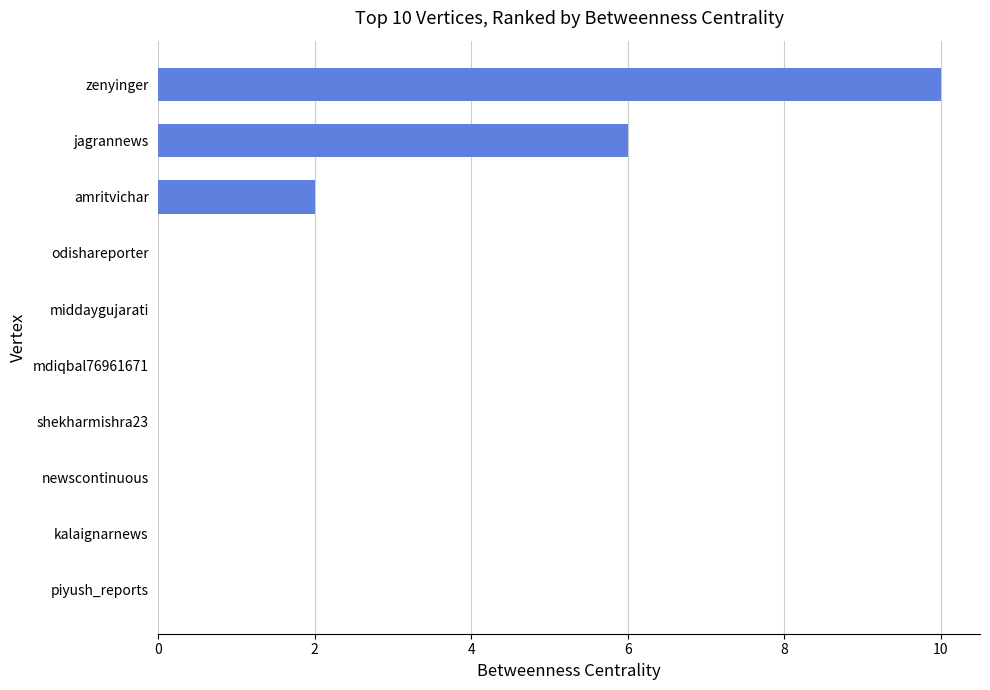

Reading bottom to top, transcribe all the data shown in this chart.

piyush_reports=0	kalaignarnews=0	newscontinuous=0	shekharmishra23=0	mdiqbal76961671=0	middaygujarati=0	odishareporter=0	amritvichar=2	jagrannews=6	zenyinger=10